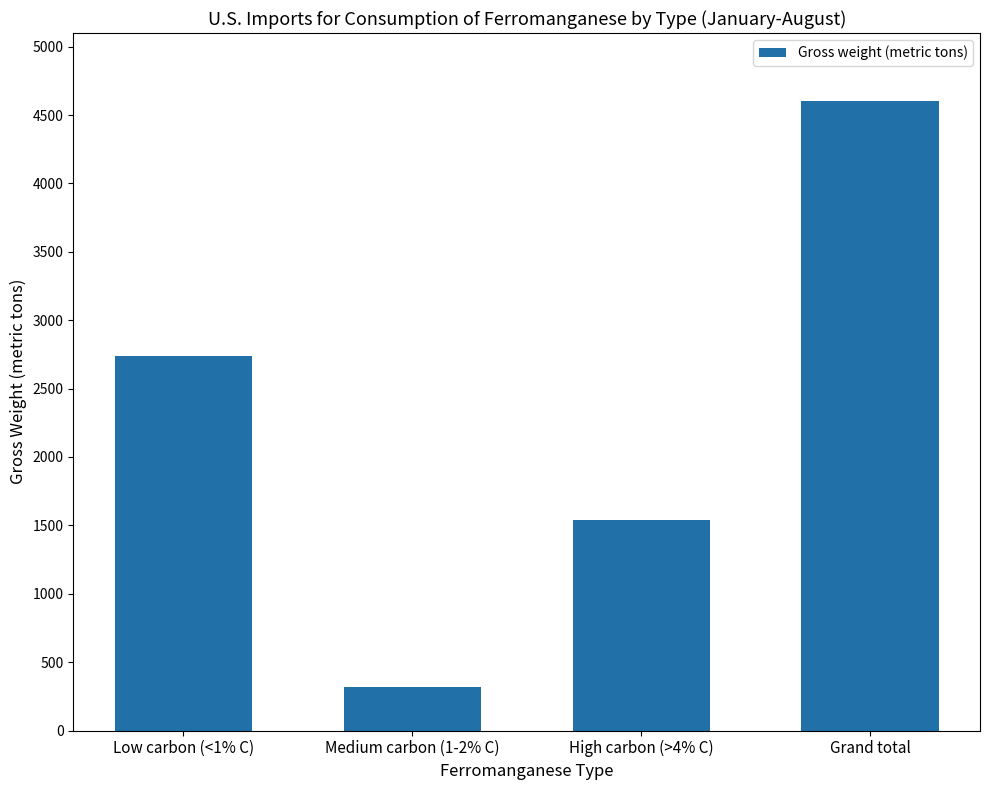

What is the label of the 4th bar from the left?

Grand total